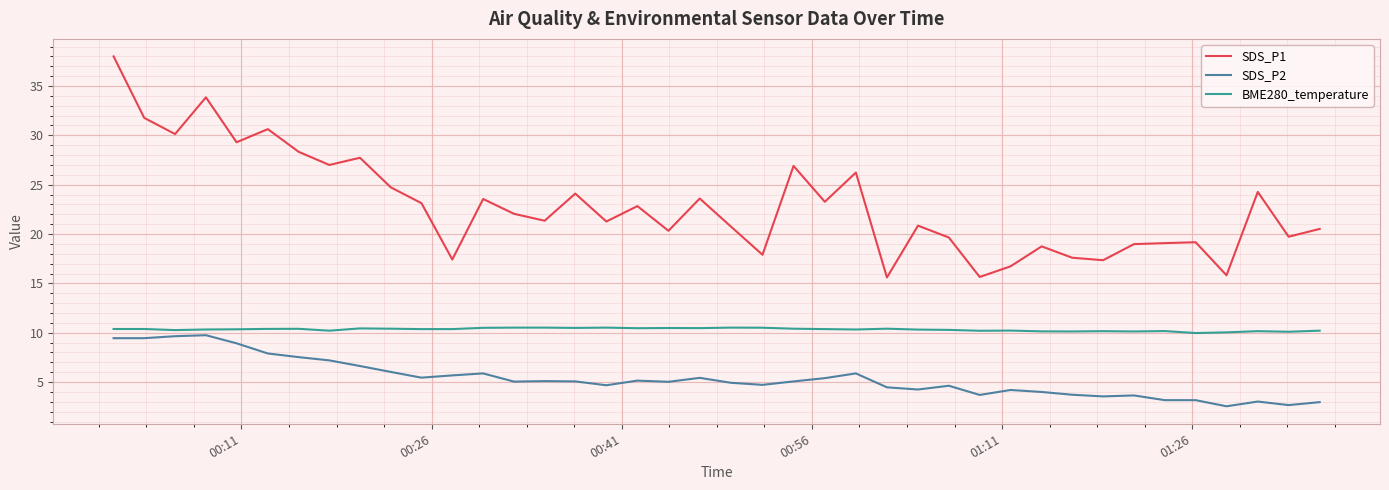

In SDS_P1, how many points are higher than both neighbors (excluding endpoints)?

13